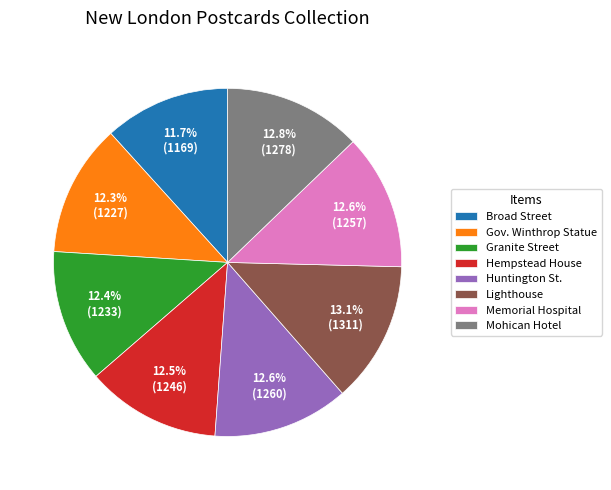

Combined, what portion of the pie is Gov. Winthrop Statue and Mohican Hotel?

25.1%